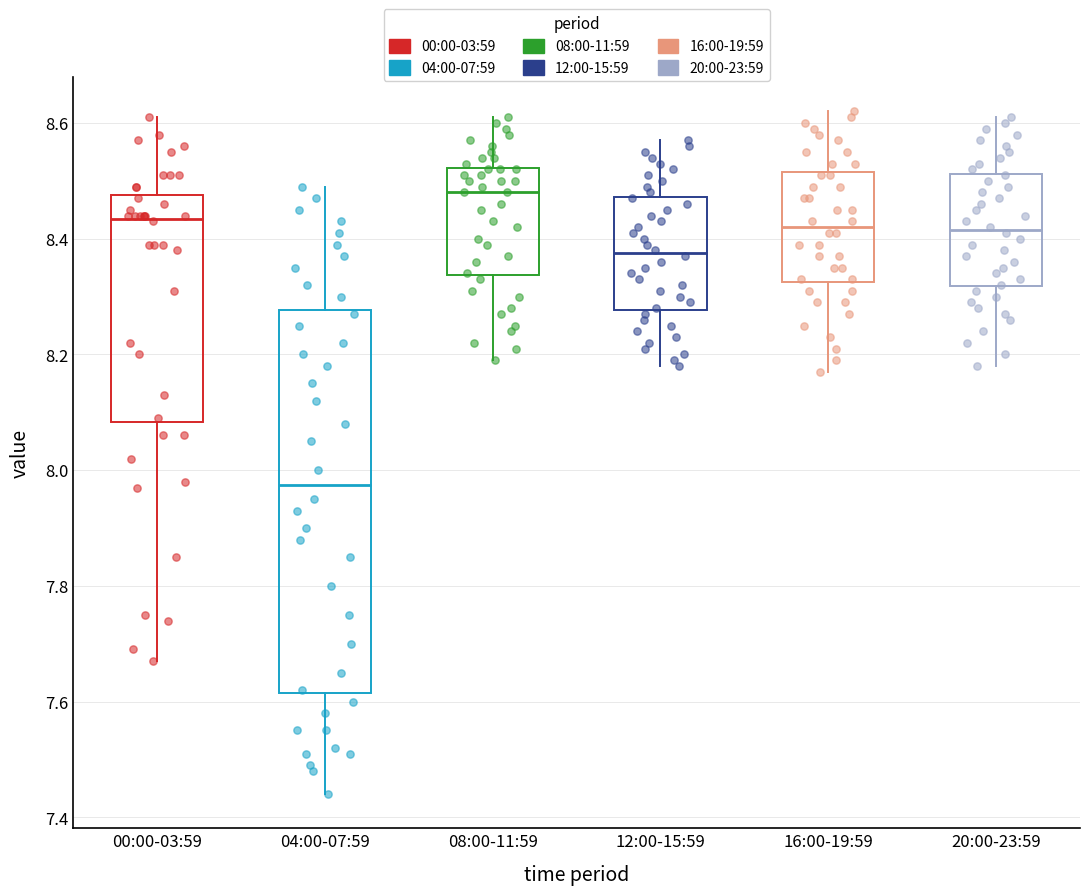

Reading left to right, transcribe this box plot: for each box, give where its median line is, the range the box spans, and where its two whiskers end, as read against the y-axis. The values are not printed on the chart, so give them approximately, as read against the axis.

00:00-03:59: median 8.44, box 8.08 to 8.48, whiskers 7.68 to 8.62
04:00-07:59: median 7.98, box 7.62 to 8.28, whiskers 7.44 to 8.50
08:00-11:59: median 8.48, box 8.34 to 8.52, whiskers 8.20 to 8.62
12:00-15:59: median 8.38, box 8.28 to 8.48, whiskers 8.18 to 8.58
16:00-19:59: median 8.42, box 8.32 to 8.52, whiskers 8.18 to 8.62
20:00-23:59: median 8.42, box 8.32 to 8.52, whiskers 8.18 to 8.62